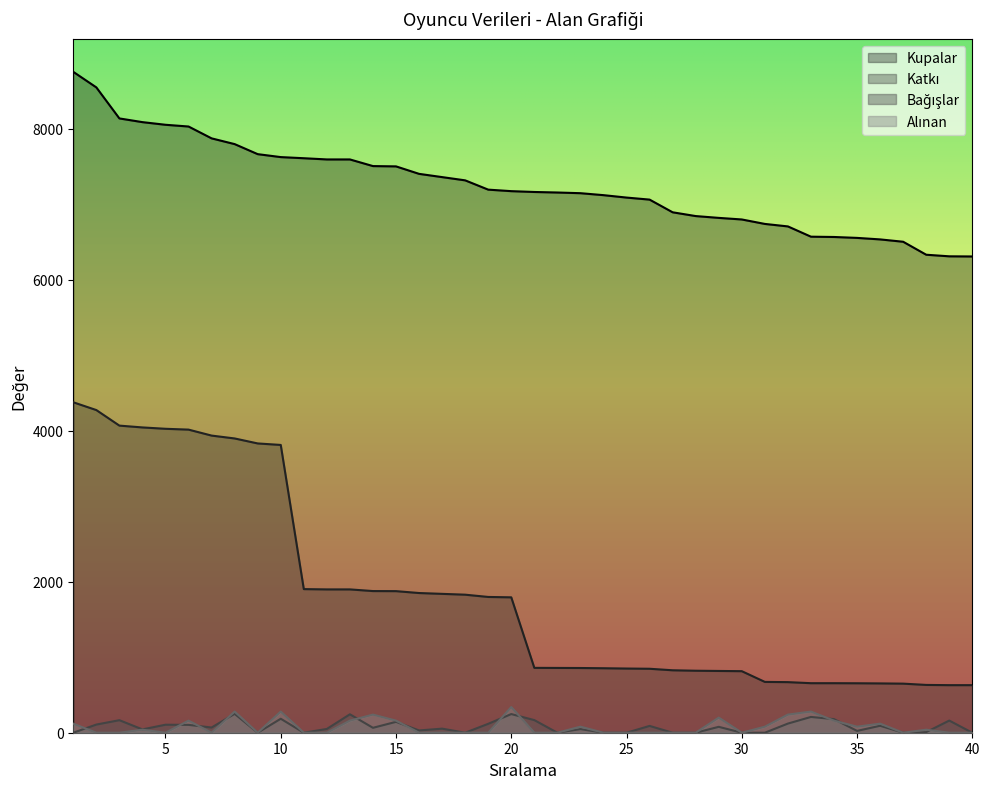

At which label does Kupalar reach its minimum?

40